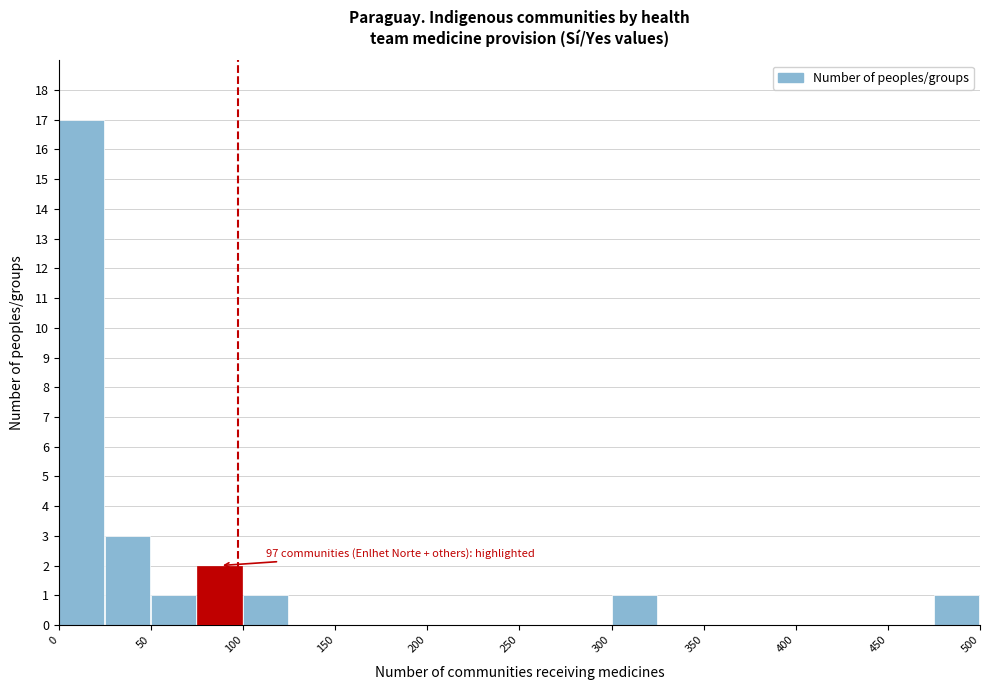

Which range on the x-axis has the tallest bar?

0 to 25